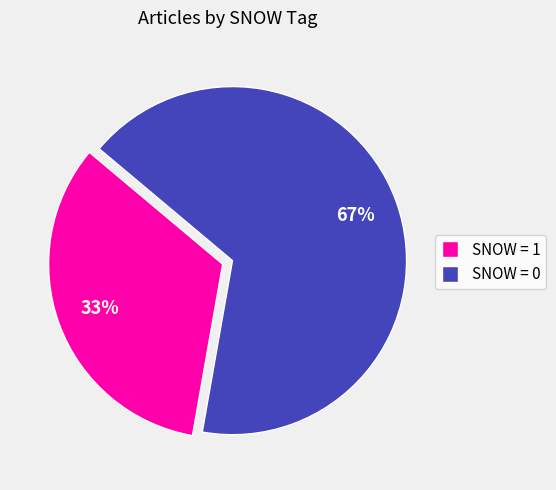

Does any single category account for the majority?

Yes